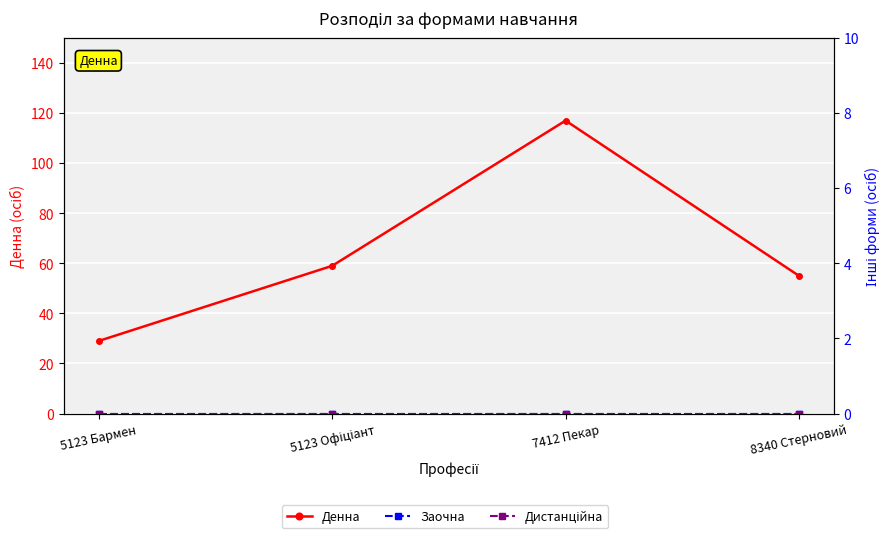

Where is Денна nearest to the value 73?

5123 Офіціант